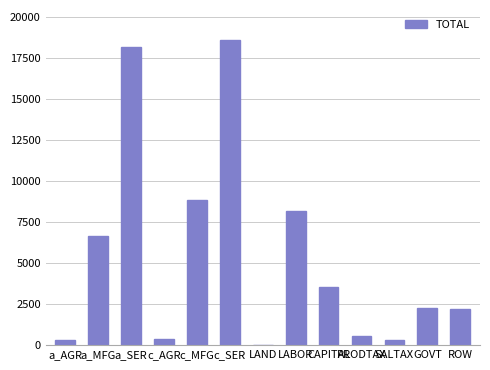

What is the ratio of the value at a_AGR to the value at LAND?

9.1